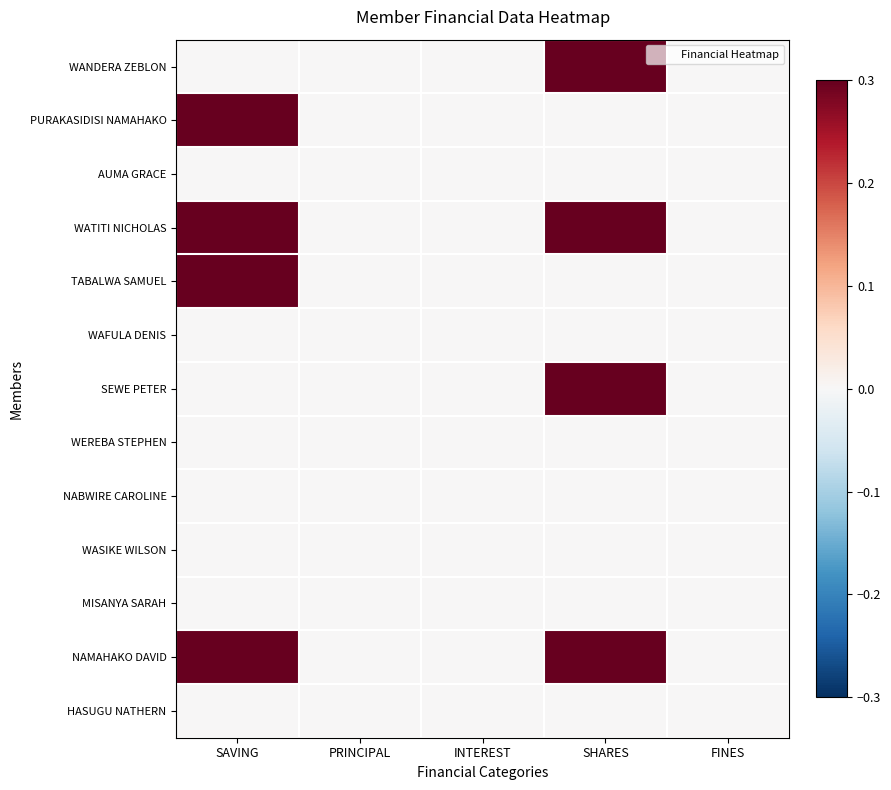

What is the difference between the highest and lowest values at SAVING?

1.0